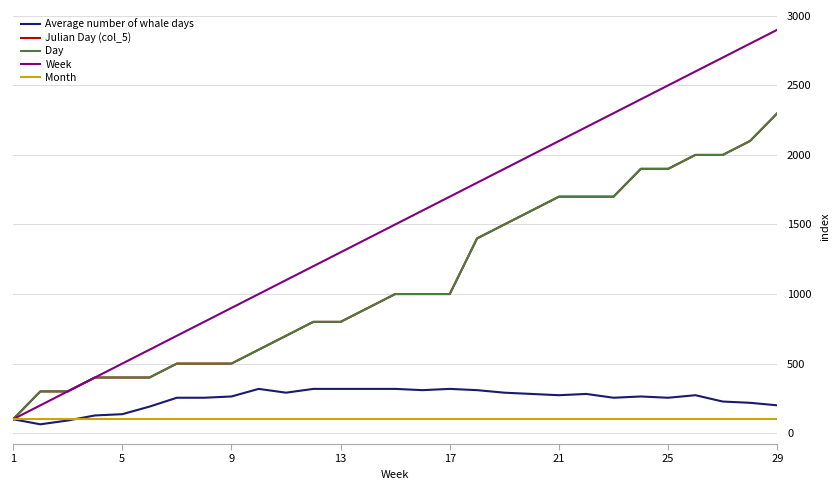

Does the chart have visible grid lines?

Yes